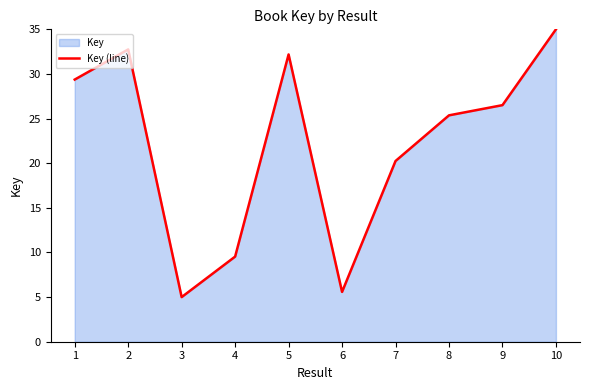

At which label is the value closest to 20?

7